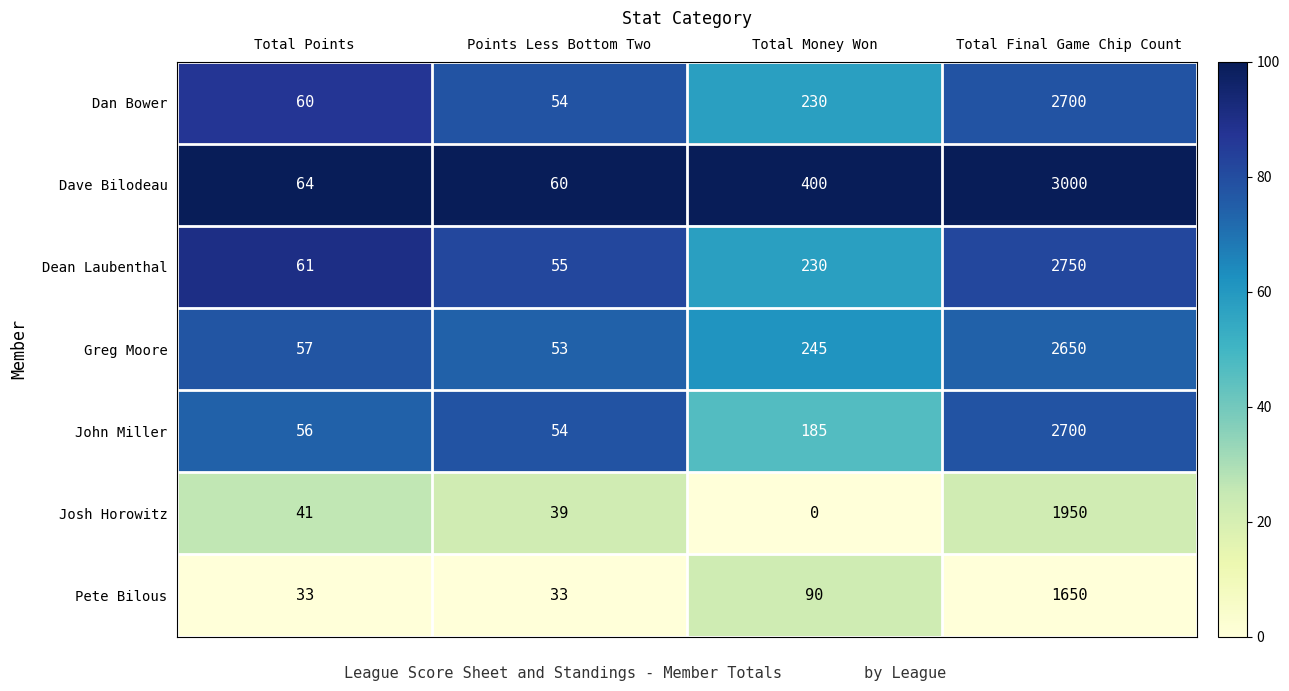

What is the difference between the second highest and minimum values in the Pete Bilous series?

57